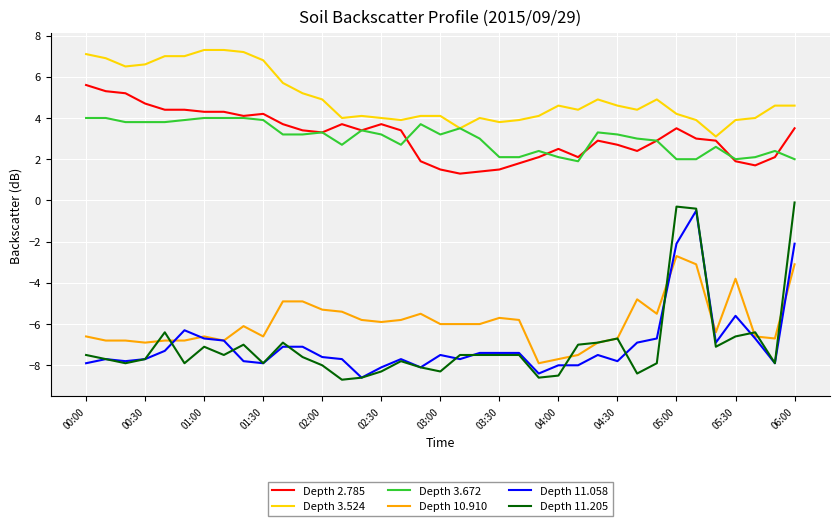

Which series has the largest total across all categories?

Depth 3.524